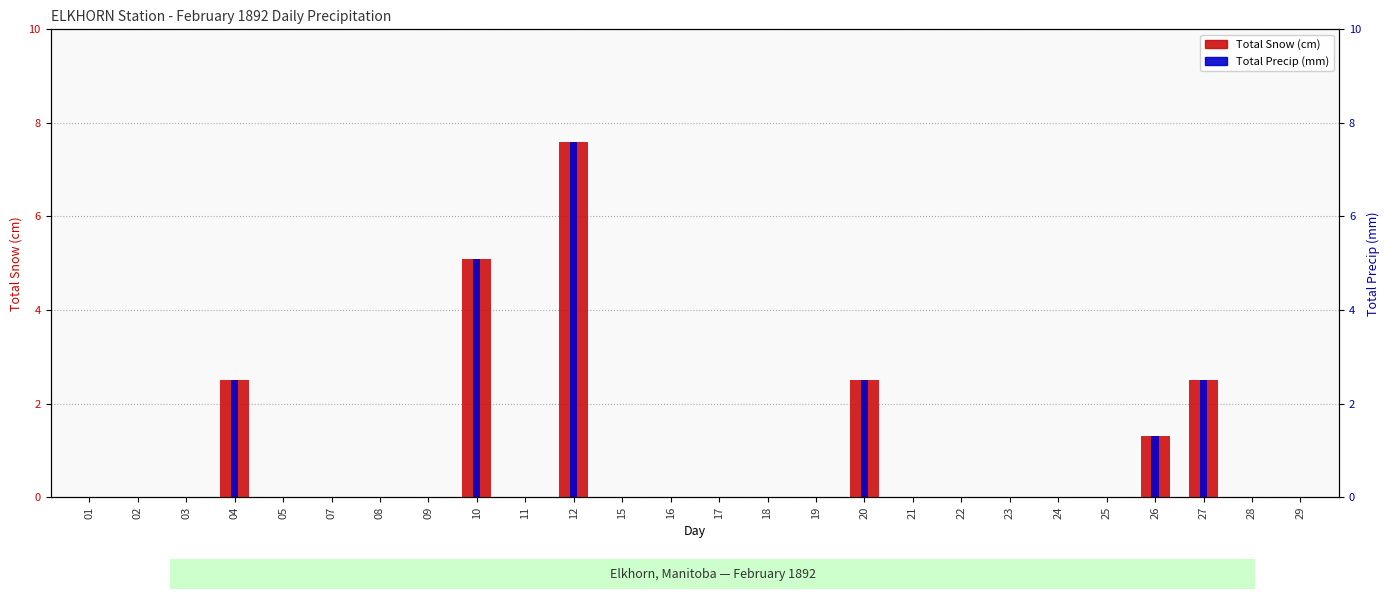

Reading right to left, extract all data points from this chart.

Total Snow (cm): 29=0.0	28=0.0	27=2.5	26=1.3	25=0.0	24=0.0	23=0.0	22=0.0	21=0.0	20=2.5	19=0.0	18=0.0	17=0.0	16=0.0	15=0.0	12=7.6	11=0.0	10=5.1	09=0.0	08=0.0	07=0.0	05=0.0	04=2.5	03=0.0	02=0.0	01=0.0
Total Precip (mm): 29=0.0	28=0.0	27=2.5	26=1.3	25=0.0	24=0.0	23=0.0	22=0.0	21=0.0	20=2.5	19=0.0	18=0.0	17=0.0	16=0.0	15=0.0	12=7.6	11=0.0	10=5.1	09=0.0	08=0.0	07=0.0	05=0.0	04=2.5	03=0.0	02=0.0	01=0.0